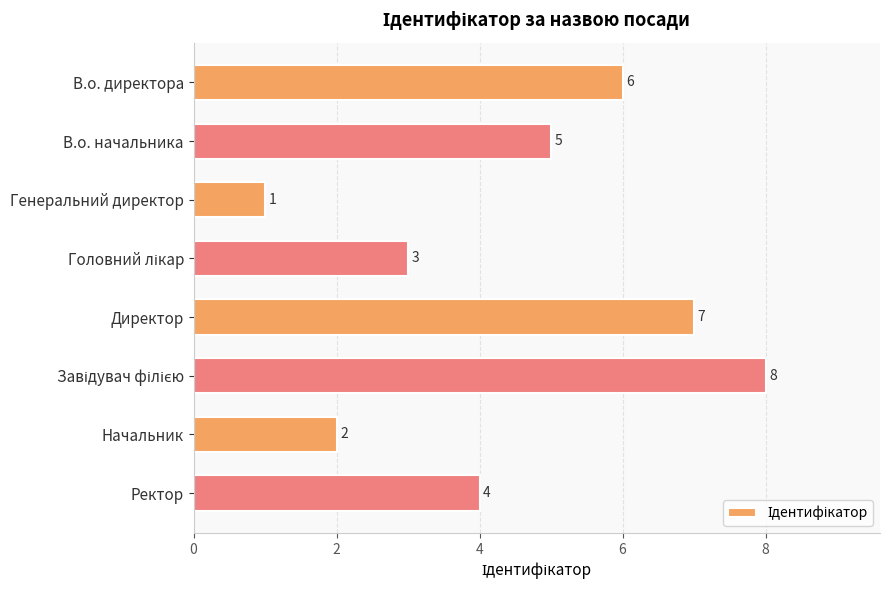

Between Директор and В.о. начальника, which is larger?

Директор